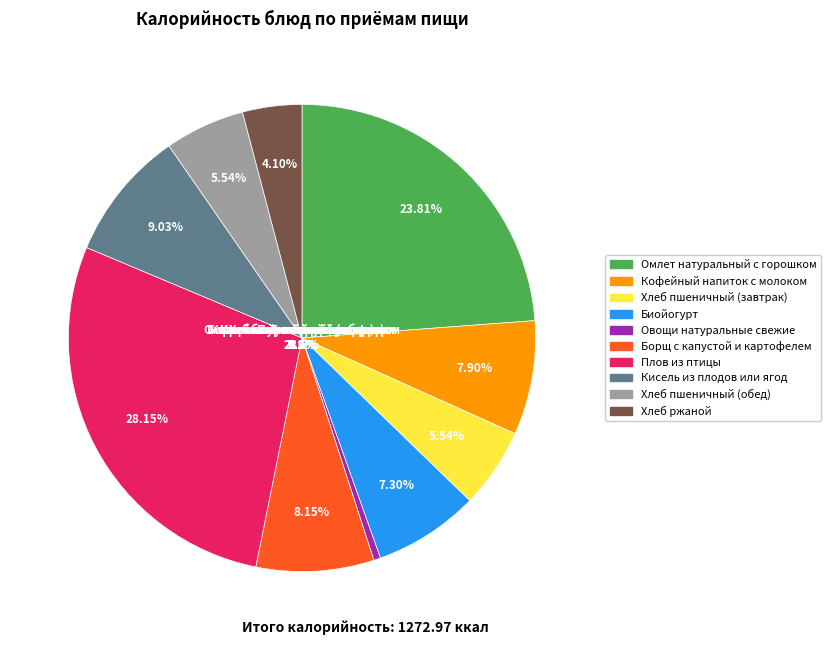

True or false: Омлет натуральный с горошком accounts for 9% of the total.

False